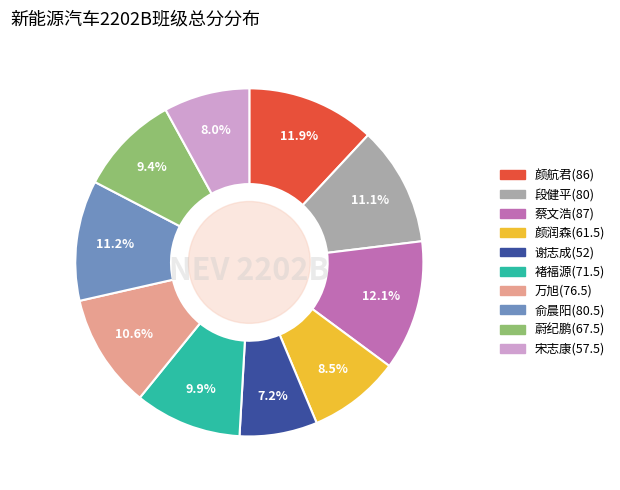

Is the sum of 颜航君(86) and 段健平(80) greater than half?

No